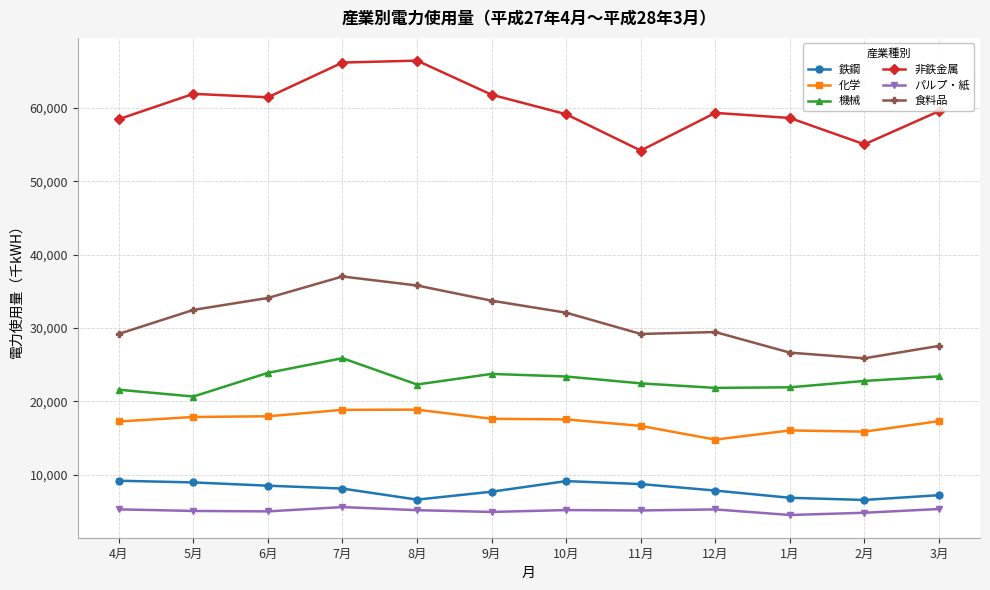

What is the minimum value for 非鉄金属?

54209